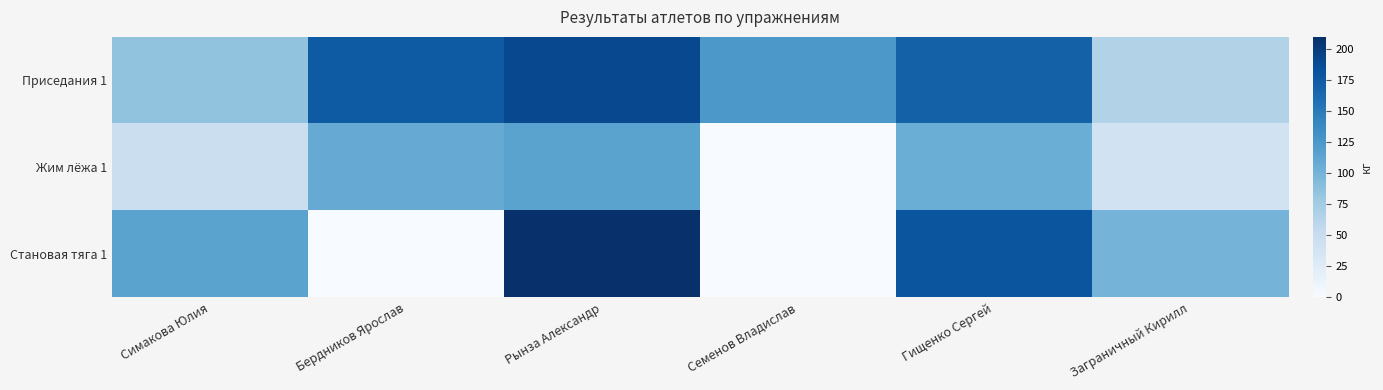

Which series has the largest total across all categories?

Приседания 1